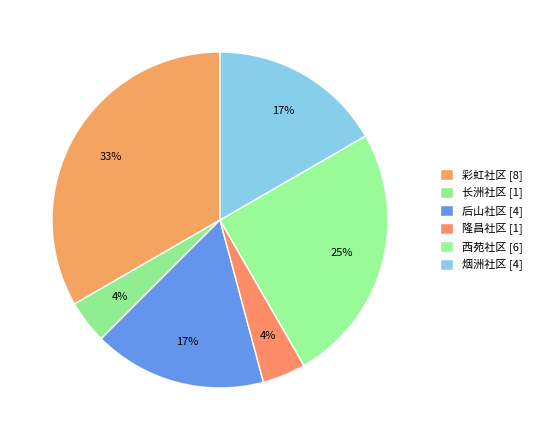

Rank the categories by value from lowest to highest.

长洲社区, 隆昌社区, 后山社区, 烟洲社区, 西苑社区, 彩虹社区